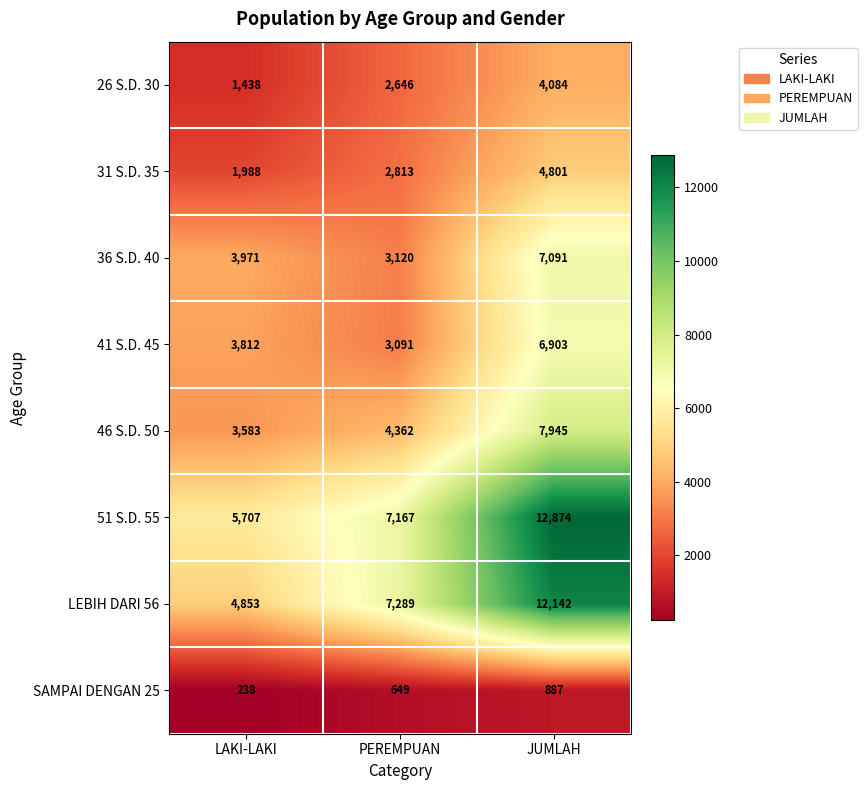

At how many categories does at least one series exceed 1596?

3